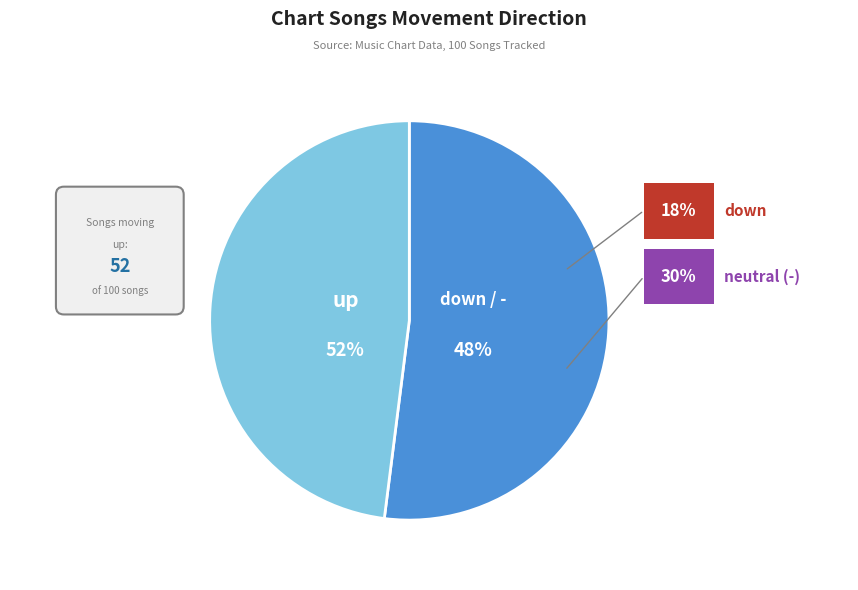

What percentage is the up slice, to the nearest percent?

52%